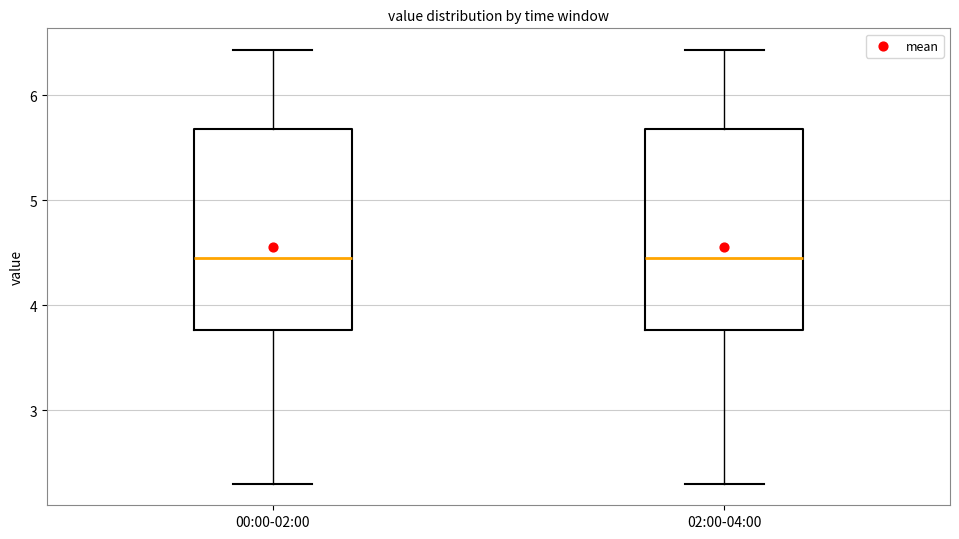

Reading left to right, transcribe this box plot: for each box, give where its median line is, the range the box spans, and where its two whiskers end, as read against the y-axis. The values are not printed on the chart, so give them approximately, as read against the axis.

00:00-02:00: median 4.5, box 3.8 to 5.7, whiskers 2.3 to 6.4
02:00-04:00: median 4.5, box 3.8 to 5.7, whiskers 2.3 to 6.4